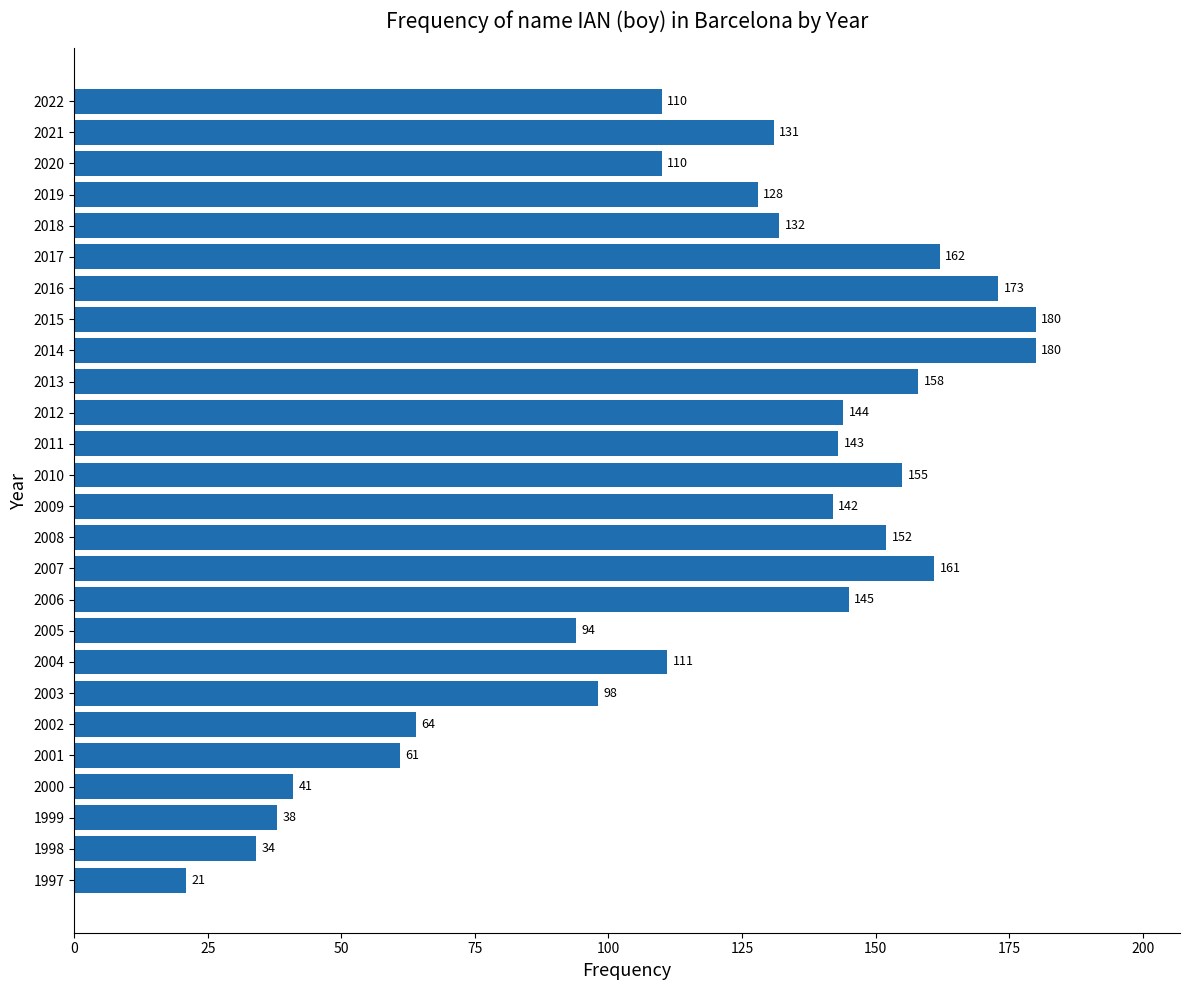

What is the difference between the maximum and minimum values?

159